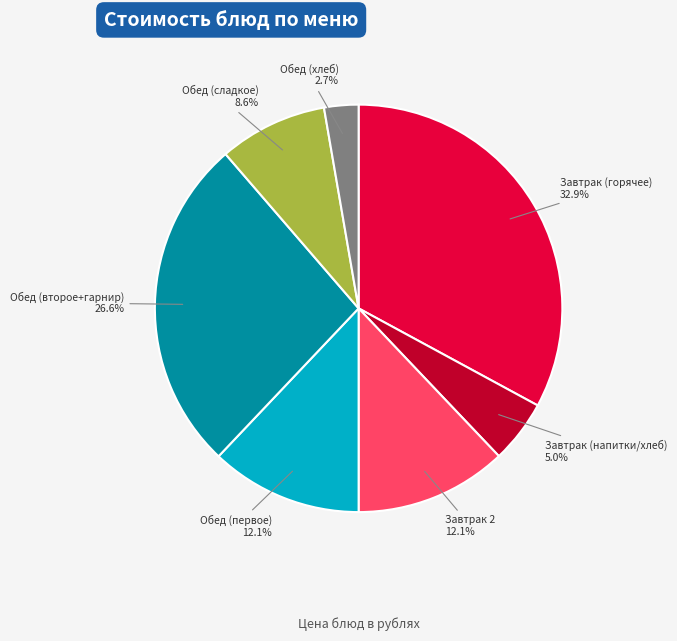

Is there a majority slice in this chart?

No